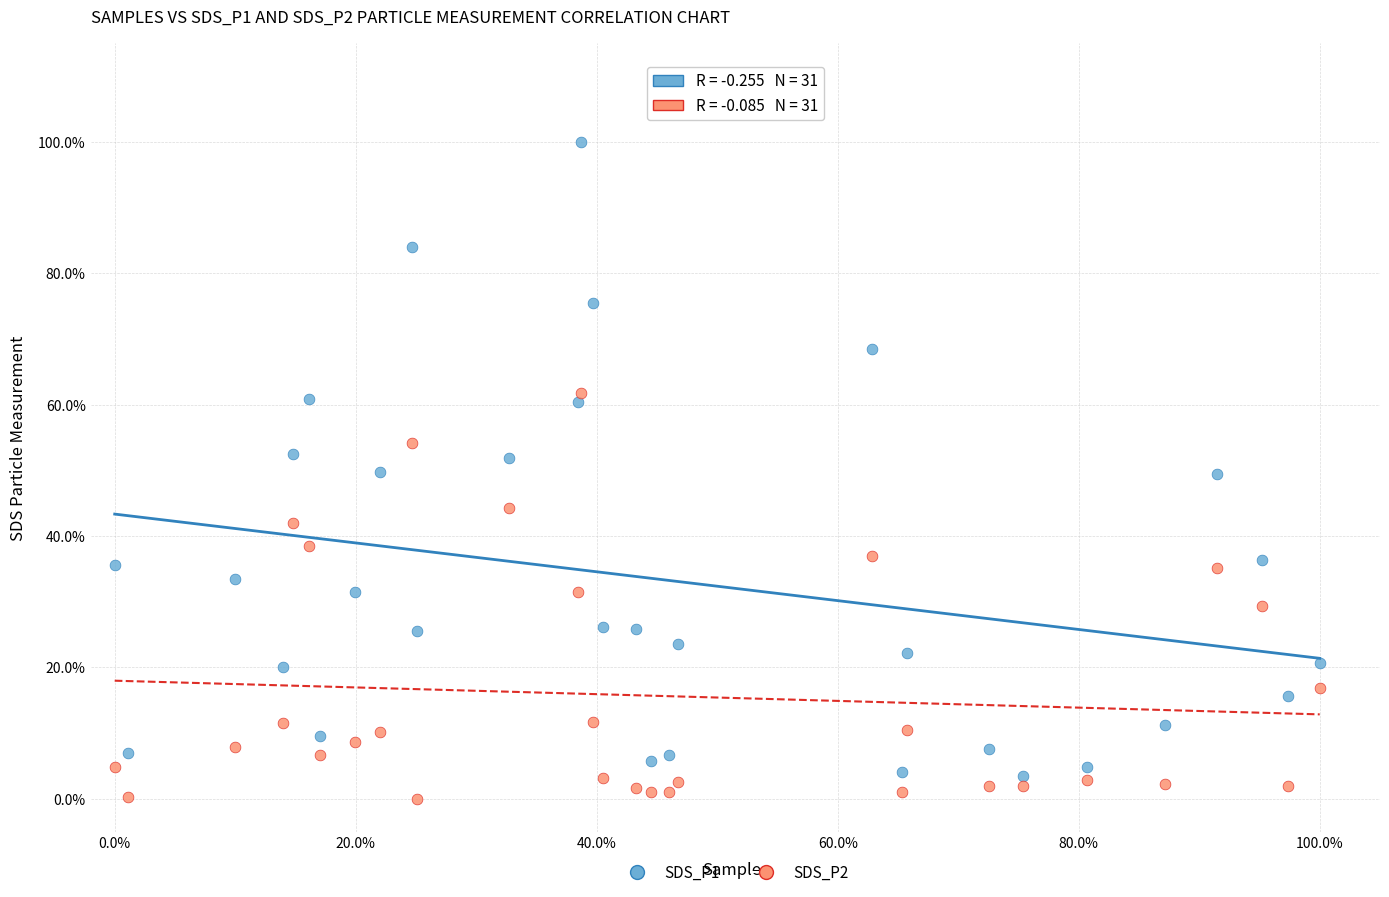

Which series contains the highest Y value?

SDS_P1